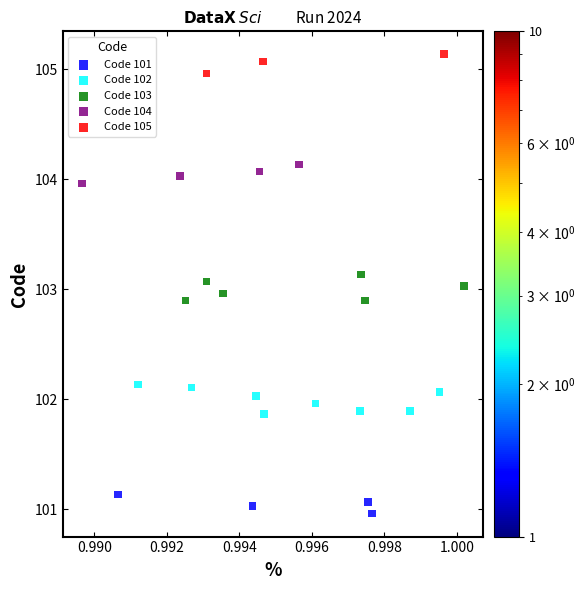

Which series reaches the minimum Y coordinate?

Code 101